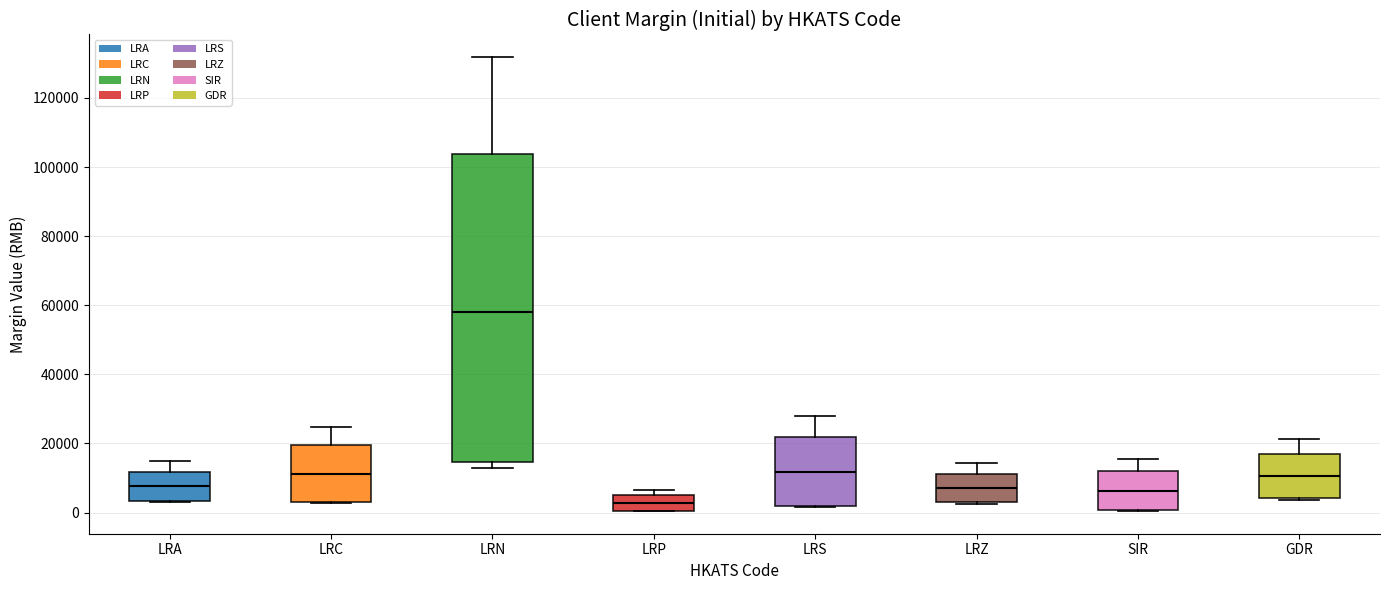

Which box has the highest median line?

LRN